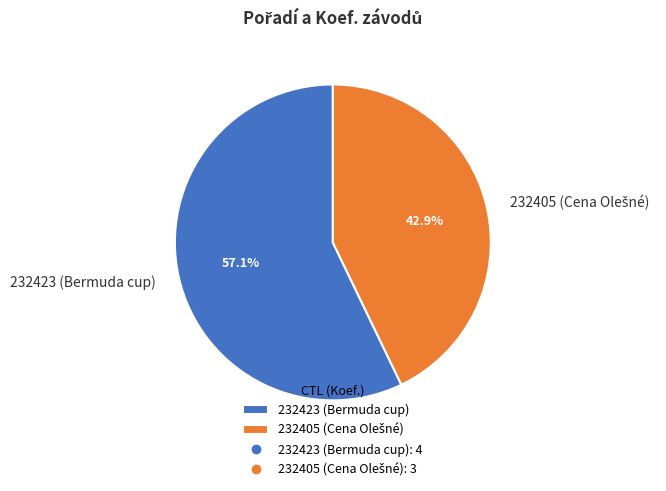

Is there any slice that represents more than half of the pie?

Yes